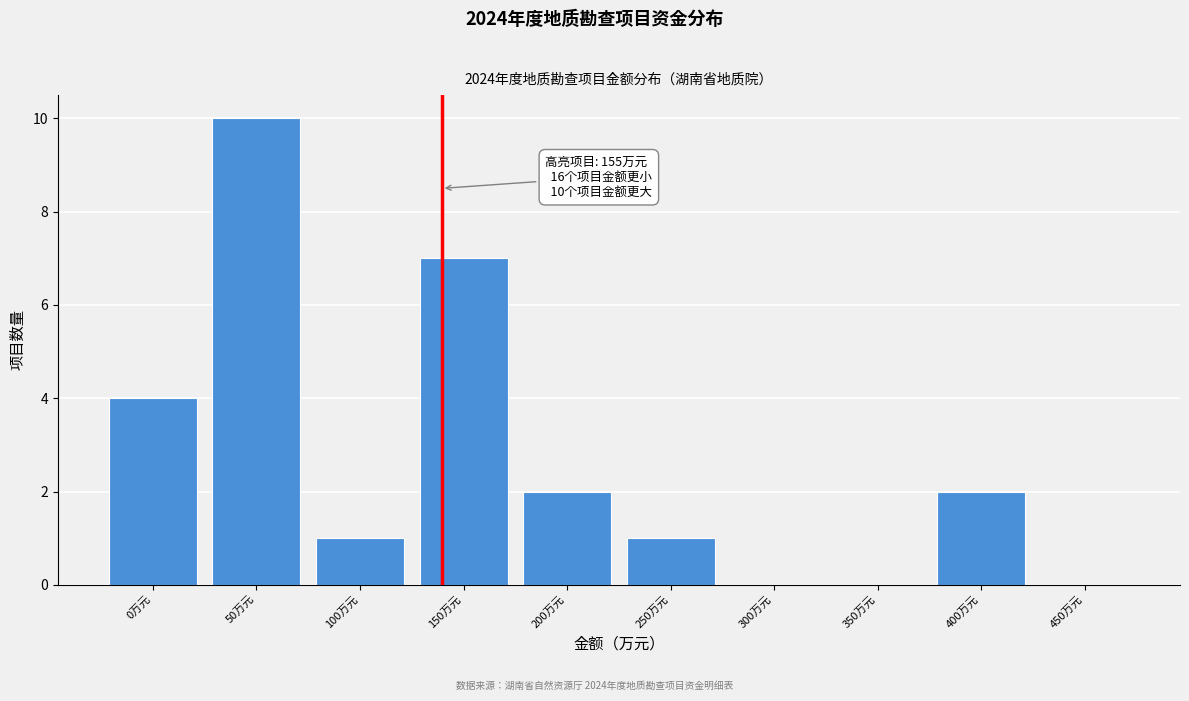

Reading left to right, transcribe all the data shown in this chart.

0万元=4	50万元=10	100万元=1	150万元=7	200万元=2	250万元=1	300万元=0	350万元=0	400万元=2	450万元=0